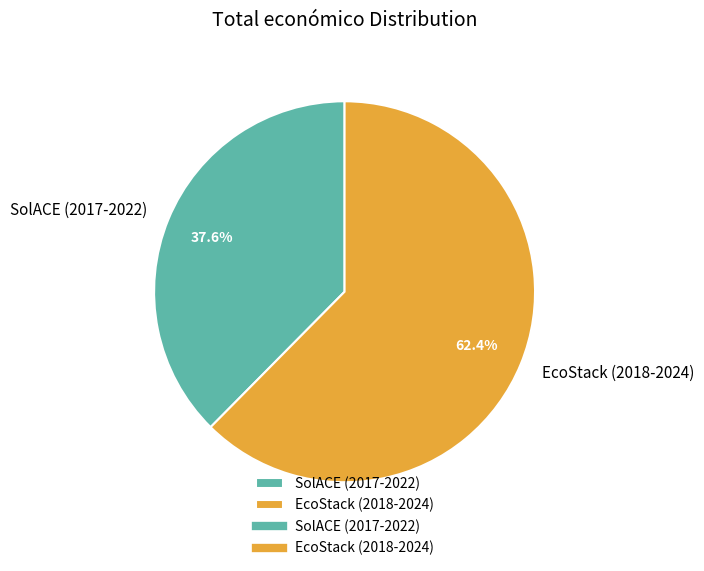

To the nearest percent, what percentage of the pie is SolACE (2017-2022)?

38%